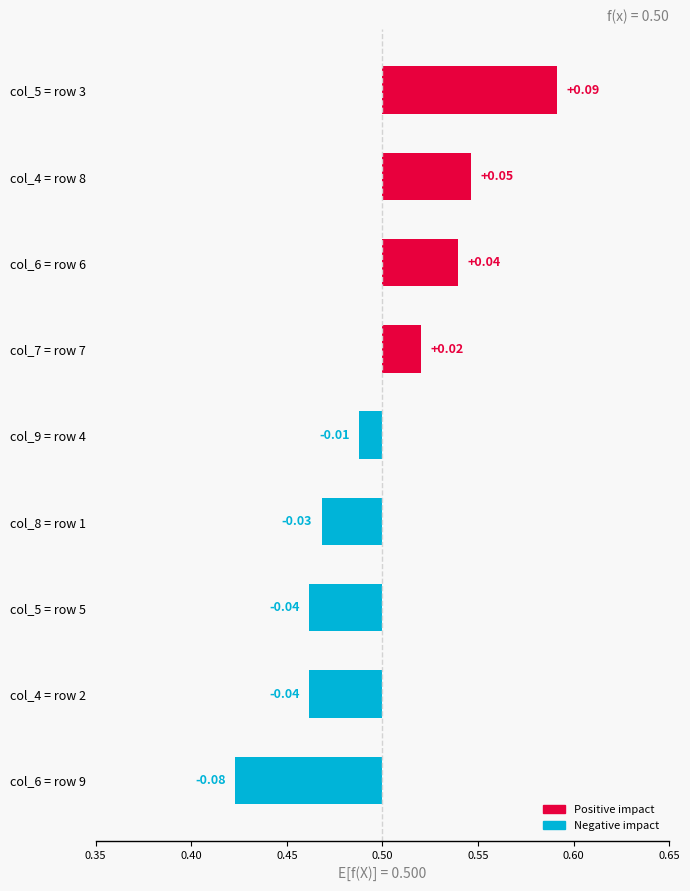

How many series are shown in this chart?

1